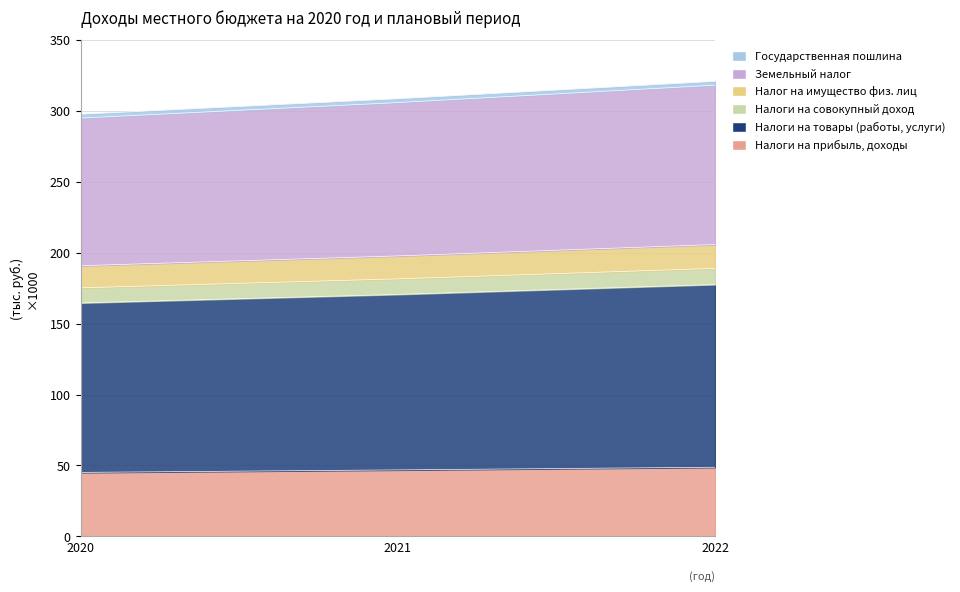

Where is Земельный налог nearest to the value 309239?

2021